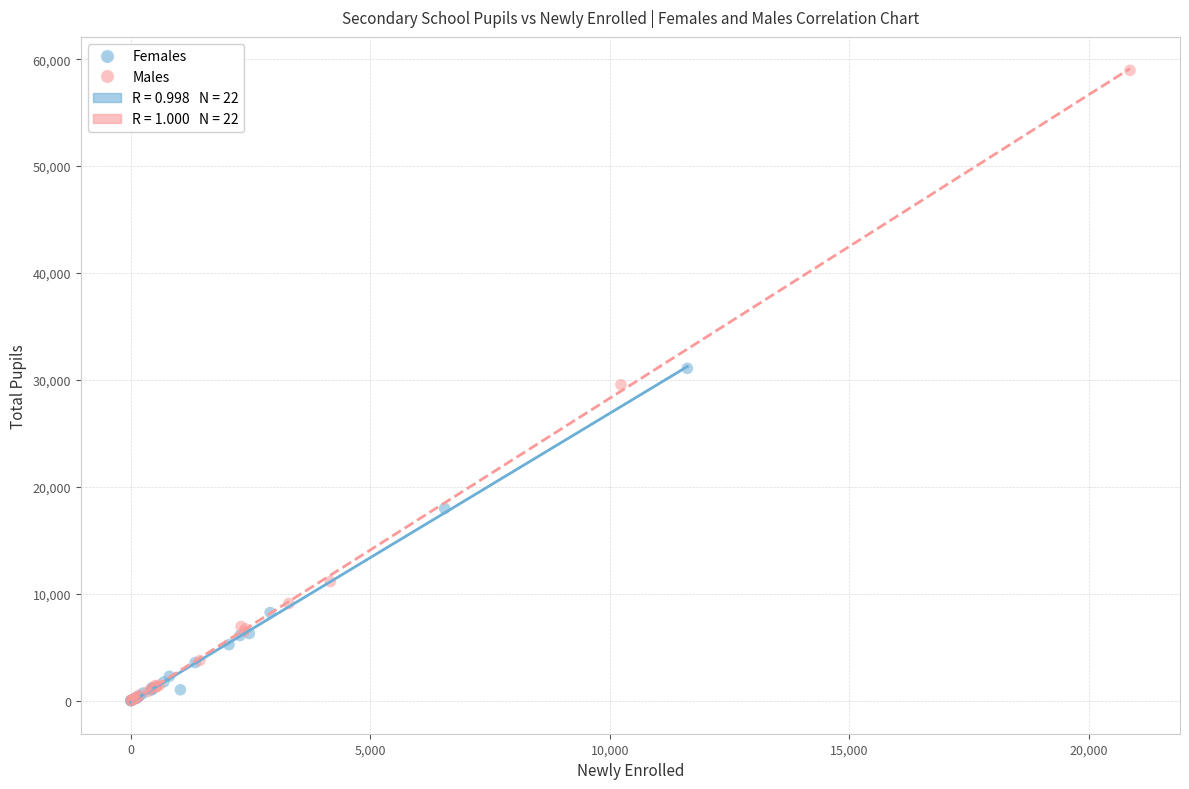

Which series reaches the maximum Y coordinate?

Males